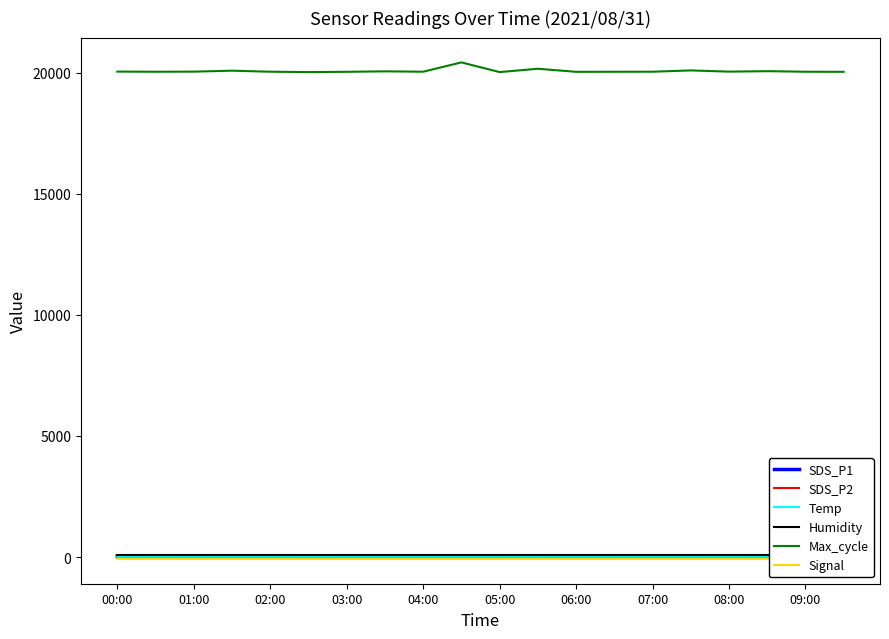

Rank the series by their maximum value, from highest to lowest.

Max_cycle, Humidity, SDS_P1, Temp, SDS_P2, Signal